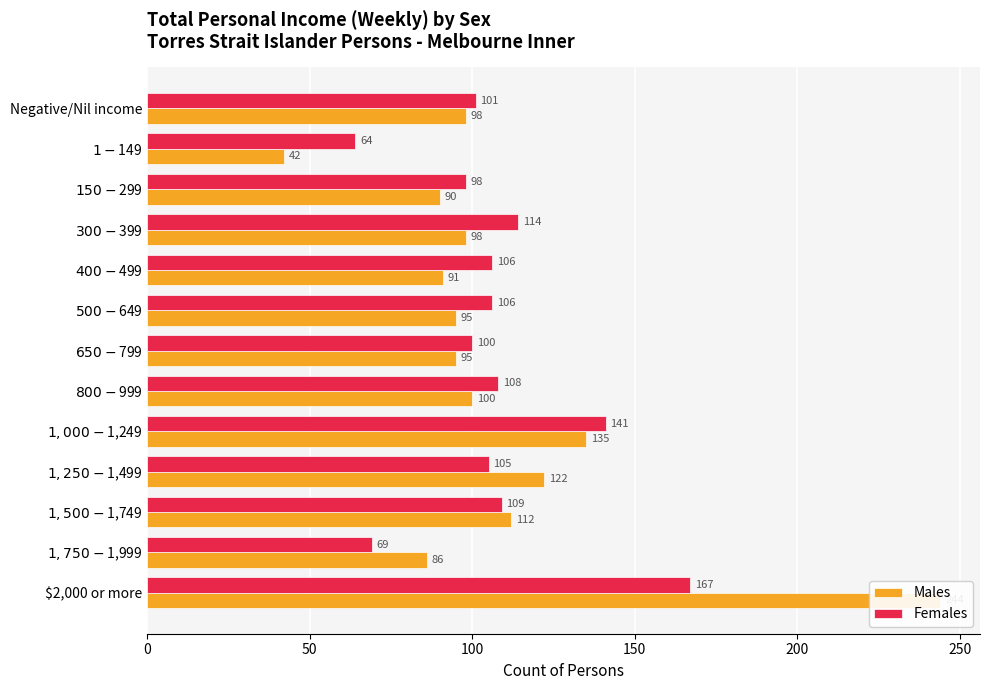

What is the difference between the maximum and second lowest values in the Females series?

98